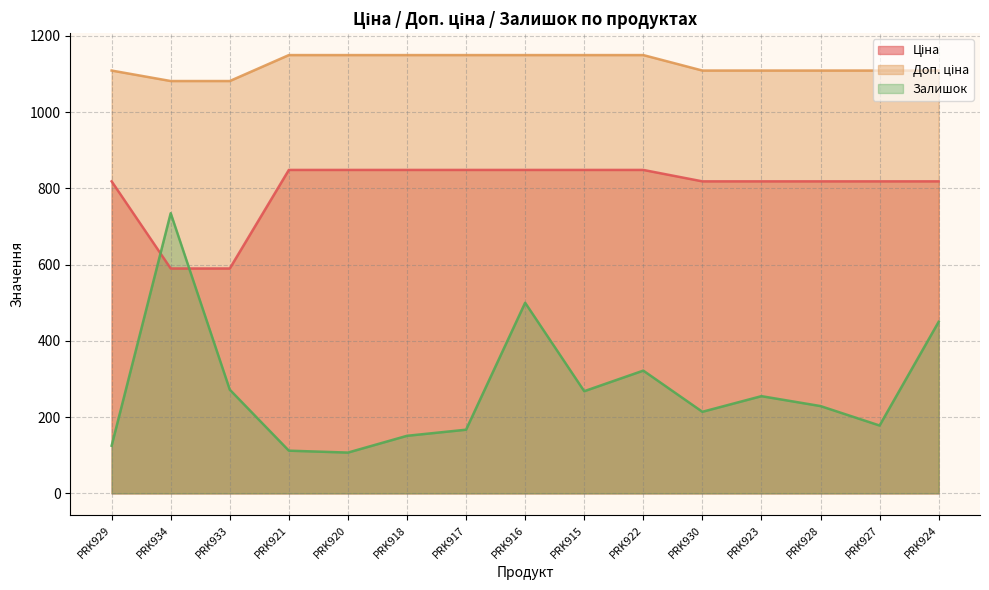

Rank the series at PRK934 from highest to lowest value.

Доп. ціна, Залишок, Ціна